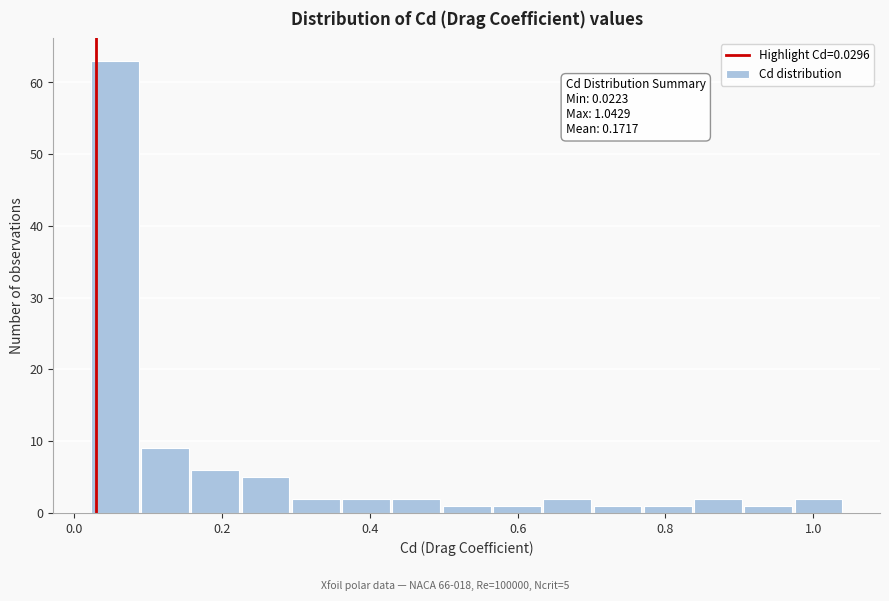

Around what value on the x-axis is the tallest bar? Give the approximate position of its centre, as read against the axis.

0.06